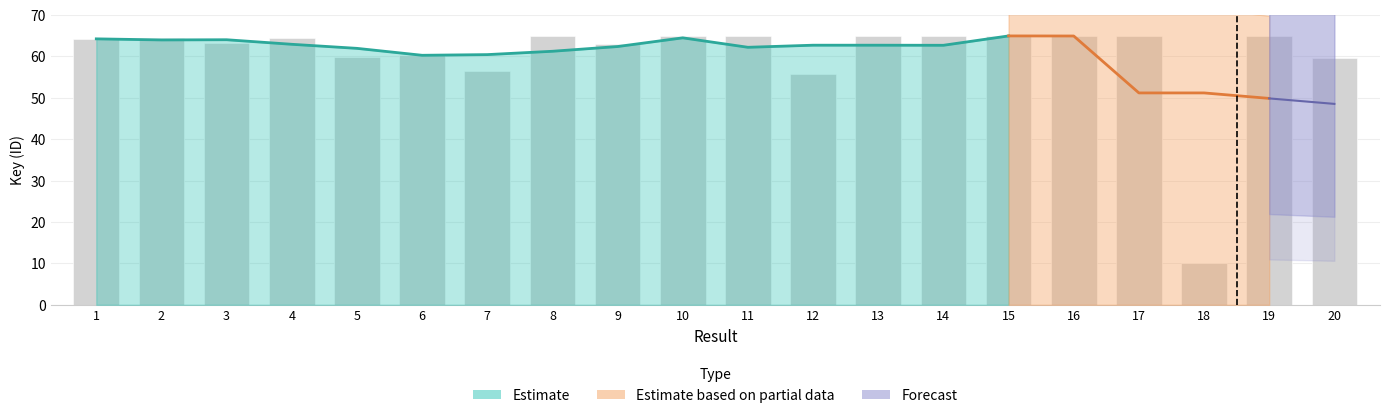

Reading right to left, extract all data points from this chart.

20=59.6	19=64.9	18=10.0	17=64.9	16=64.9	15=64.9	14=65.0	13=65.0	12=55.9	11=65.0	10=65.0	9=63.0	8=65.0	7=56.6	6=60.4	5=59.8	4=64.3	3=63.3	2=64.3	1=64.2